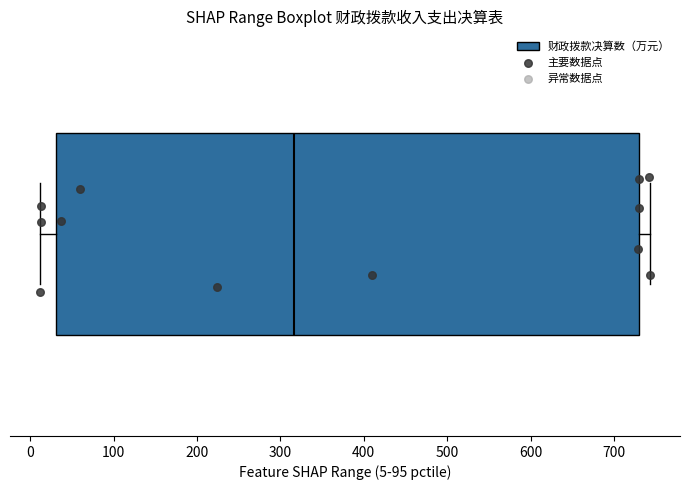

Where does the right whisker of the box end on the x-axis? The values are not printed on the chart, so give them approximately, as read against the axis.

740